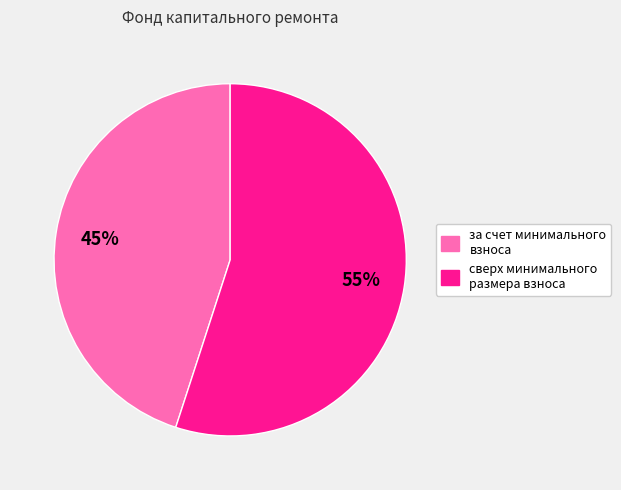

What is the ratio of the value at сверх минимального размера взноса to the value at за счет минимального взноса?

1.2